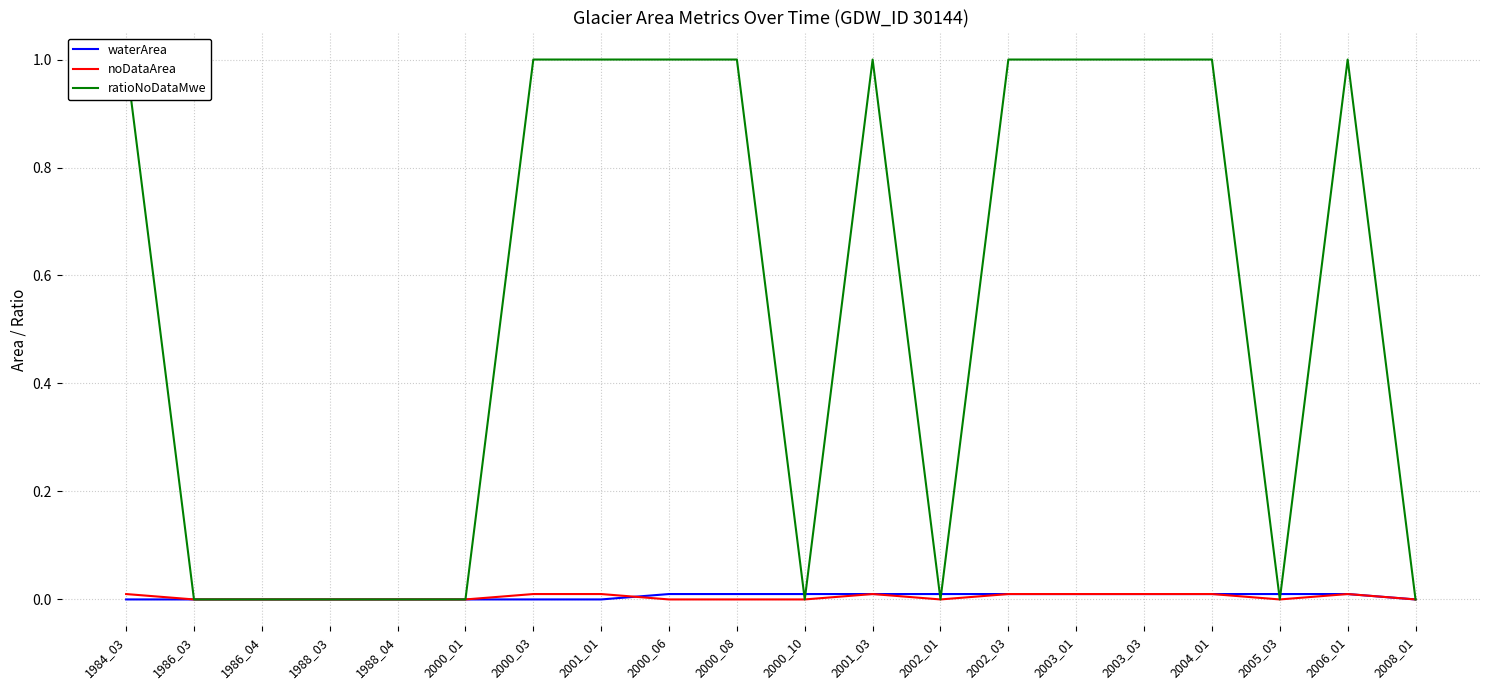

At which label does waterArea reach its minimum?

1984_03